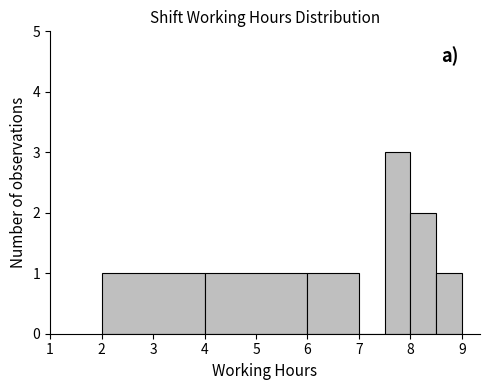

Reading left to right, transcribe this chart: for each bar, give the range it covers on the x-axis and its height. The values are not printed on the chart, so give them approximately, as read against the axis.

2.0 to 4.0: 1
4.0 to 6.0: 1
6.0 to 7.0: 1
7.0 to 7.5: 0
7.5 to 8.0: 3
8.0 to 8.5: 2
8.5 to 9.0: 1